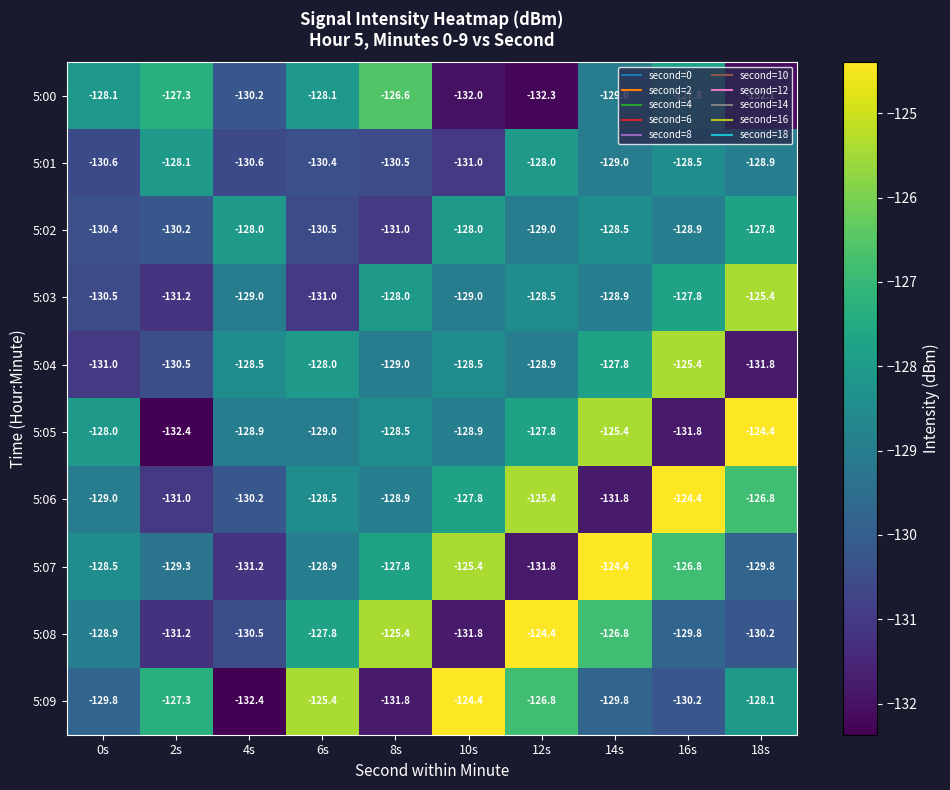

What is the minimum value for 5:07?

-131.8